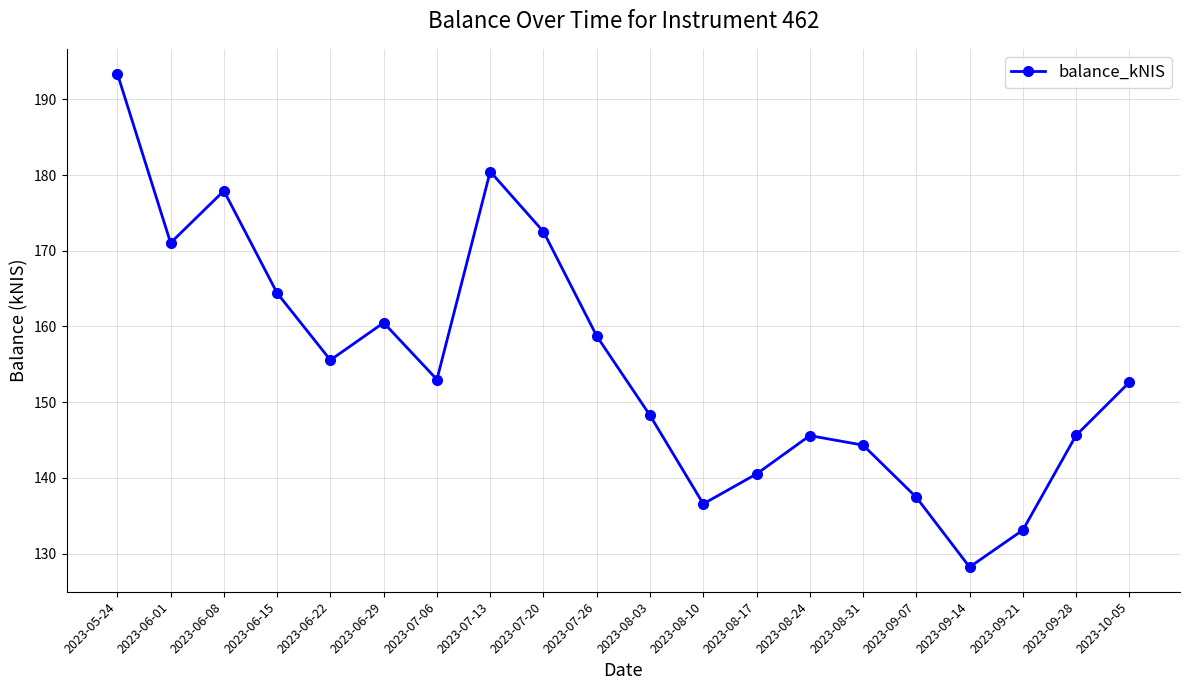

What is the difference between the maximum and minimum values?

65.2